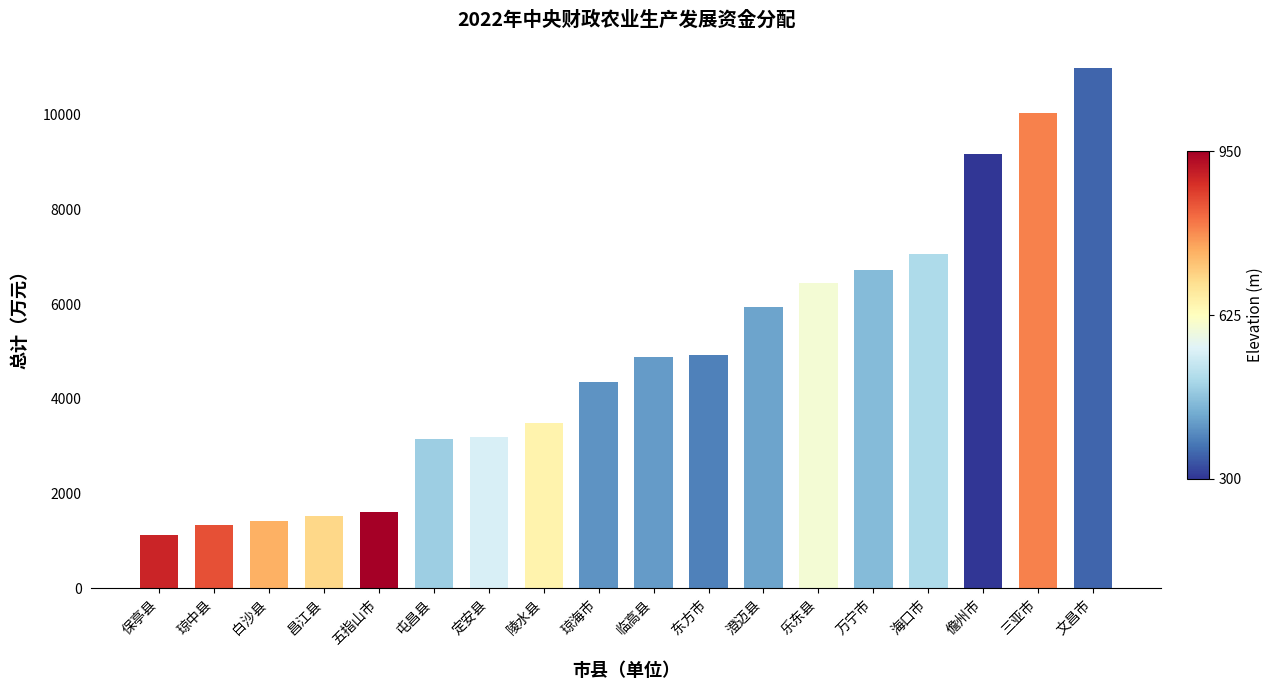

What is the change in value from 昌江县 to 琼海市?

+2848.6